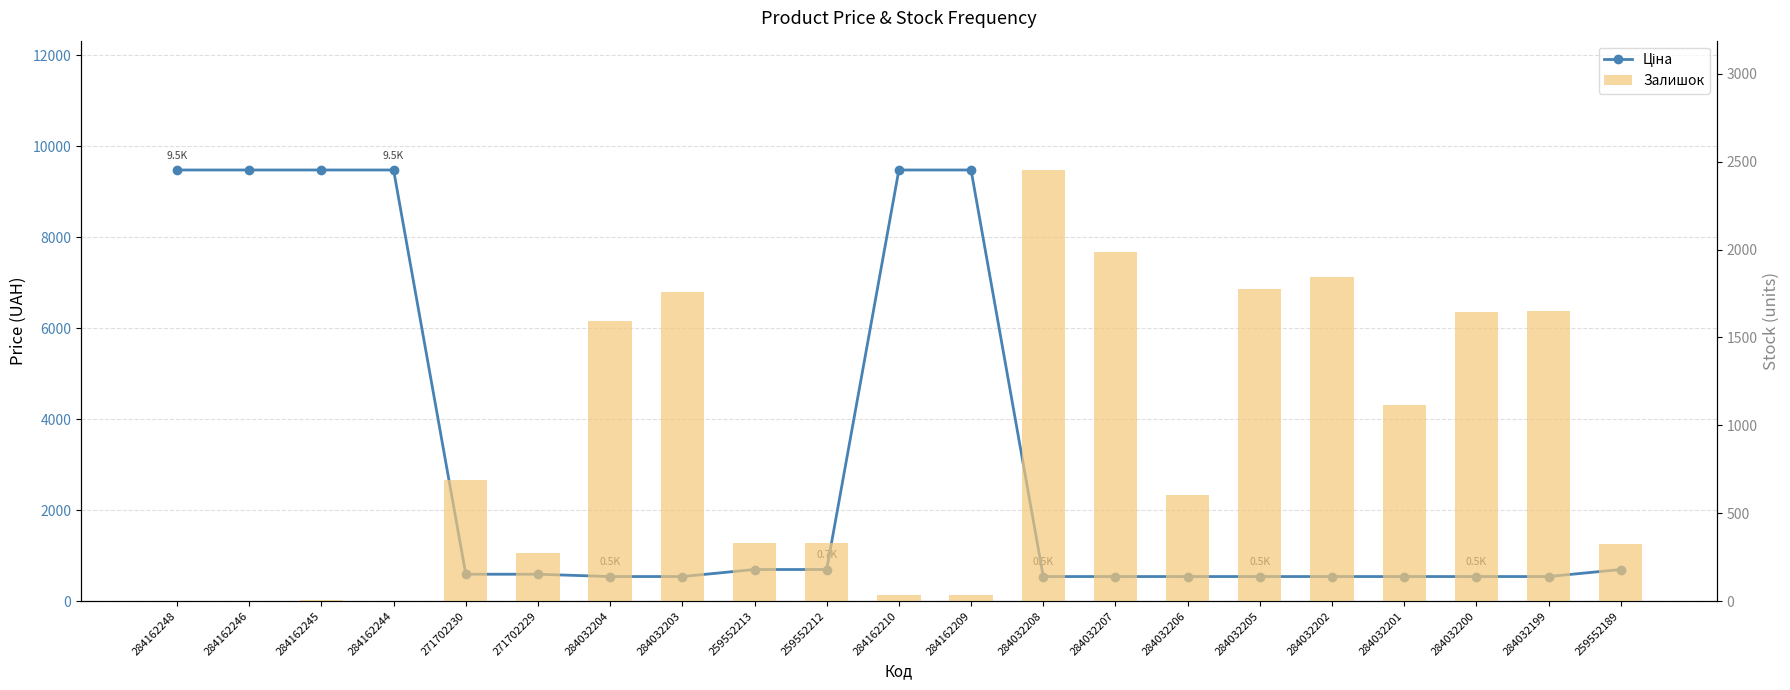

How many data points does each series have?

21